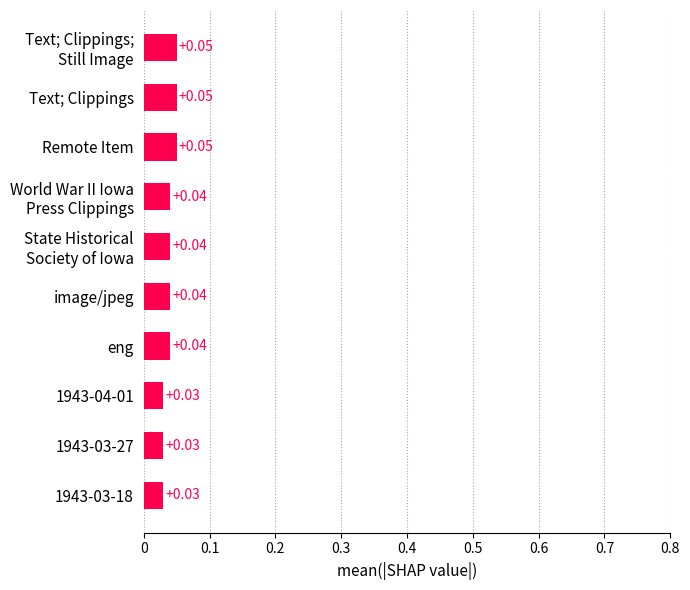

What is the sum of all values?

0.4